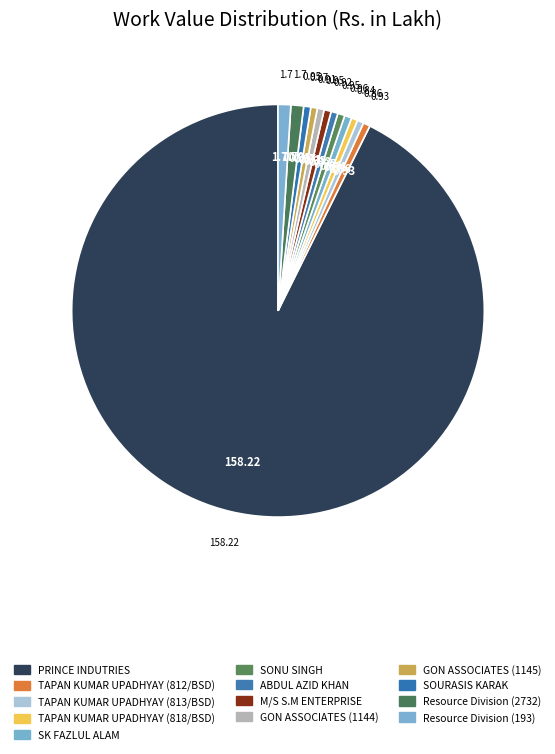

How many segments does this pie chart have?

13